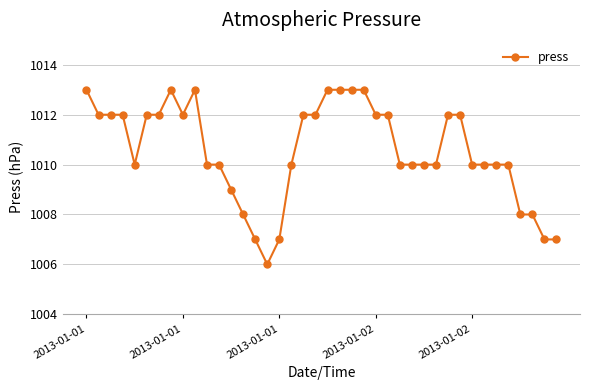

What is the value of the 8th point from the left?

1013